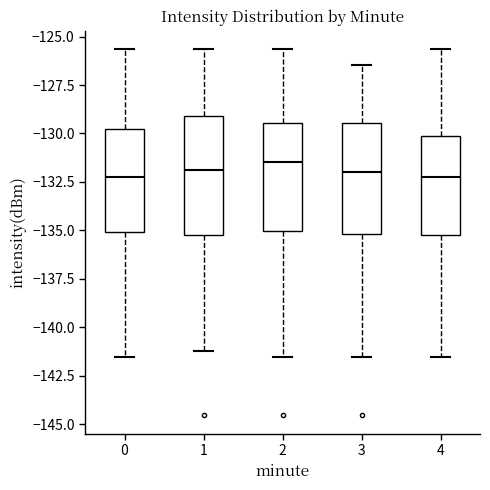

Where does the lower whisker of the box at x = 3 end on the y-axis? The values are not printed on the chart, so give them approximately, as read against the axis.

-141.5